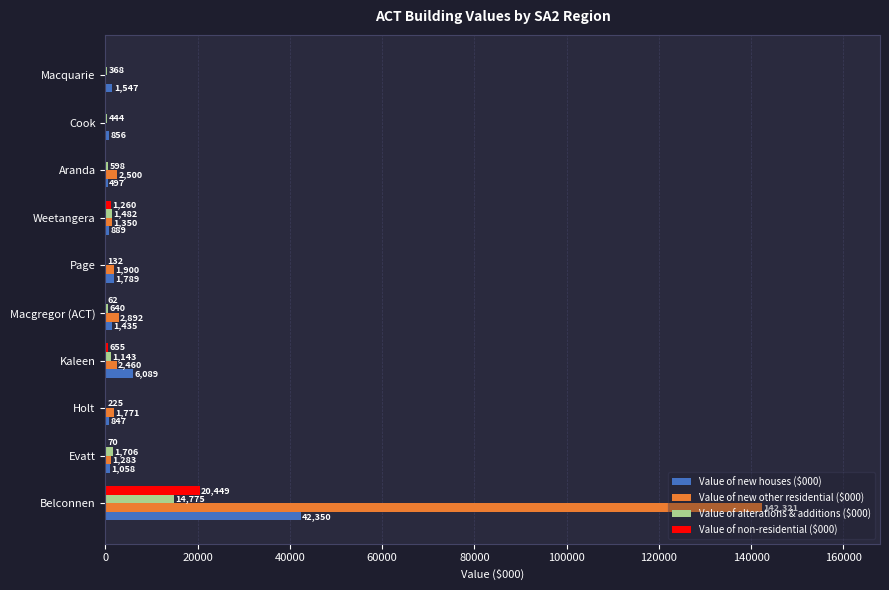

Which series changed the most between Macgregor (ACT) and Page?

Value of new other residential ($000)